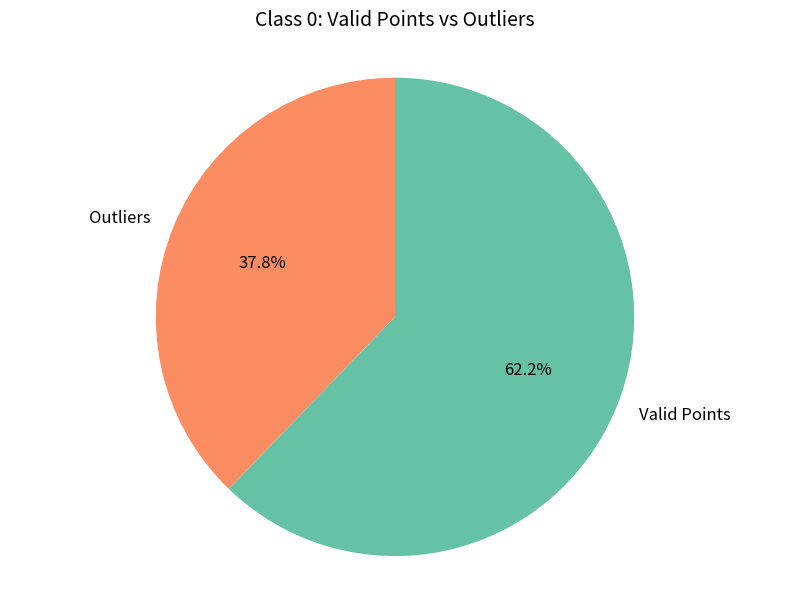

How many slices are in this pie chart?

2